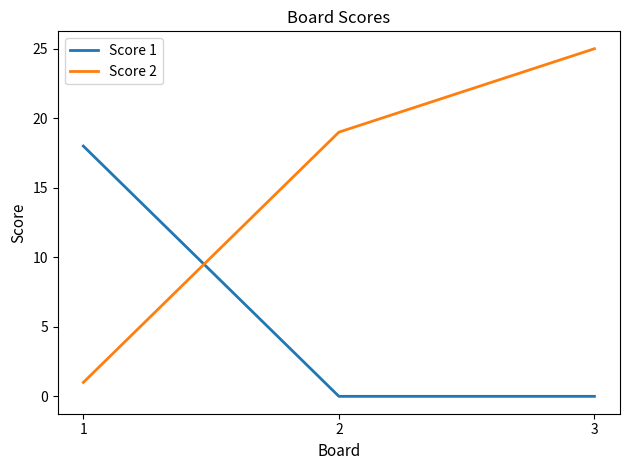

Count the number of categories in the chart.

3